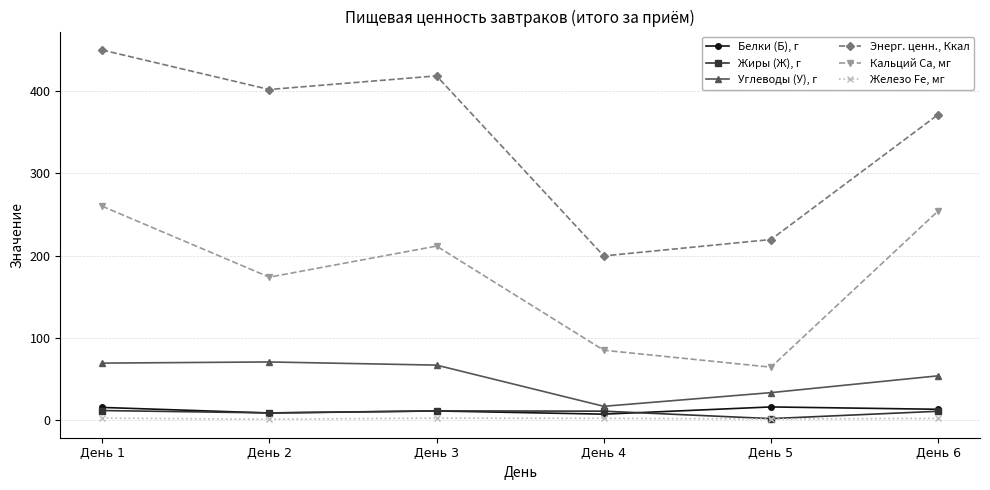

What are all the series names shown in the legend?

Белки (Б), г, Жиры (Ж), г, Углеводы (У), г, Энерг. ценн., Ккал, Кальций Ca, мг, Железо Fe, мг